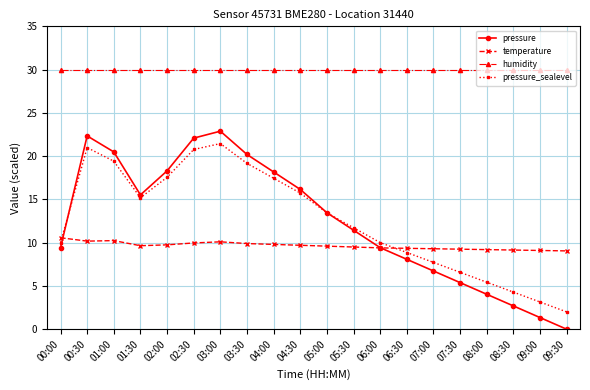

What is the approximate value of pressure at 00:00?

9.4